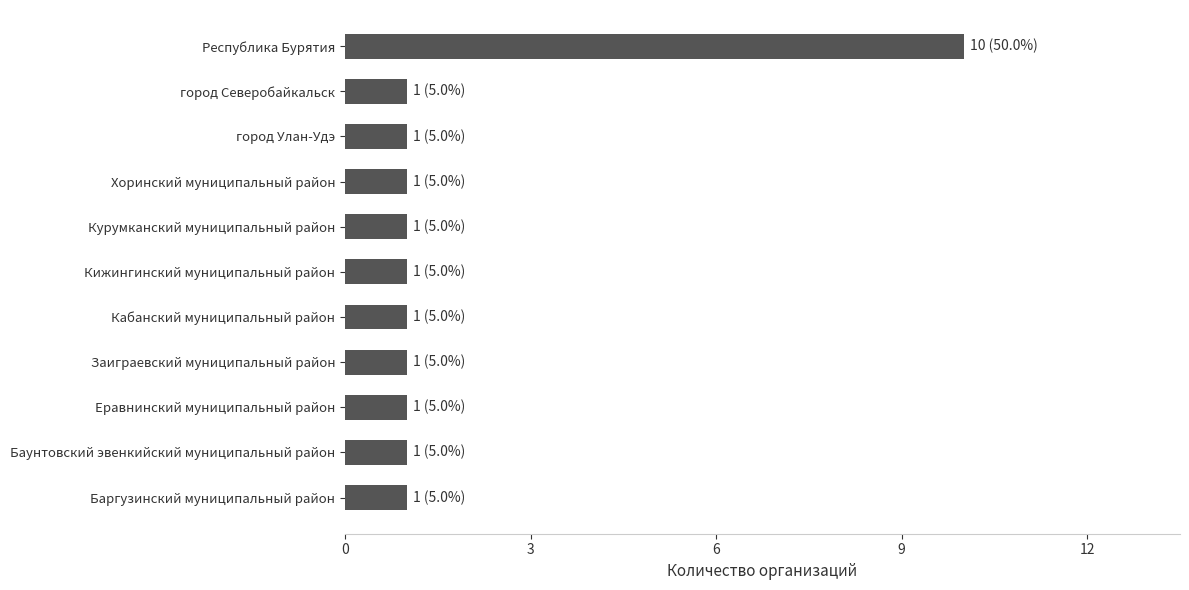

Which label corresponds to the largest value in the chart?

Республика Бурятия